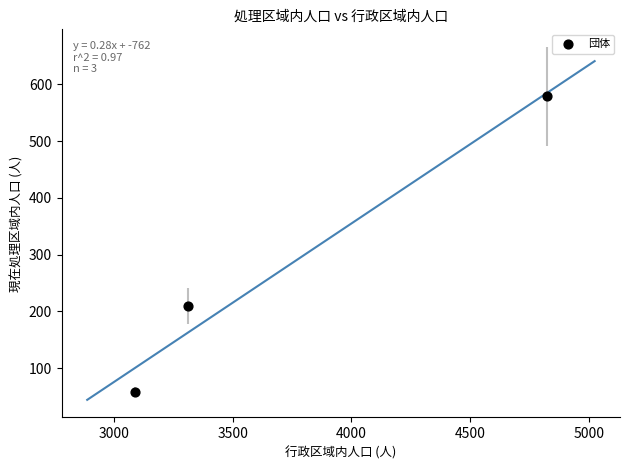

What is the average X value?

3741